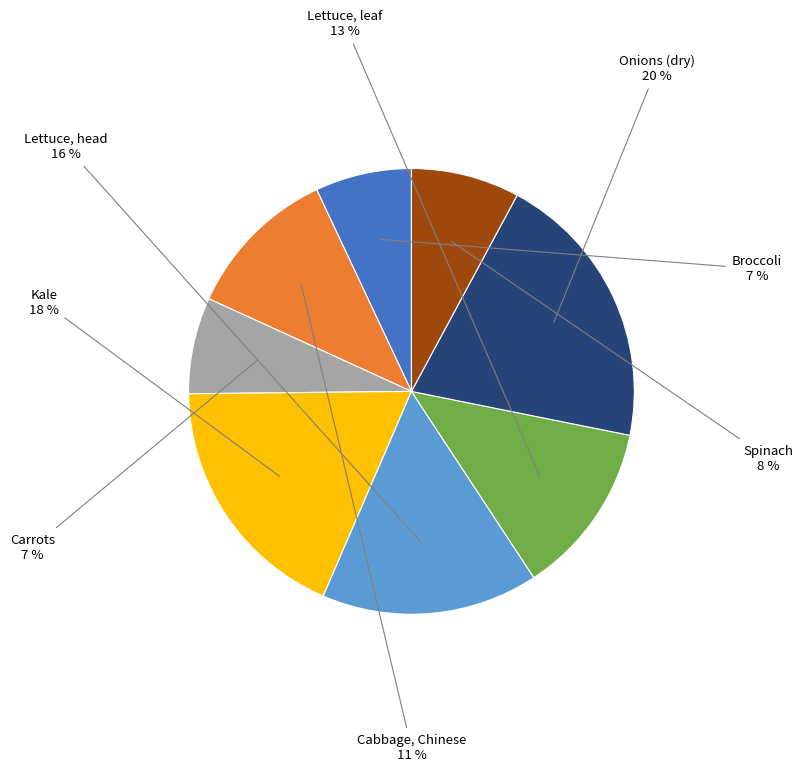

Do Spinach and Cabbage, Chinese together represent more than half of the pie?

No